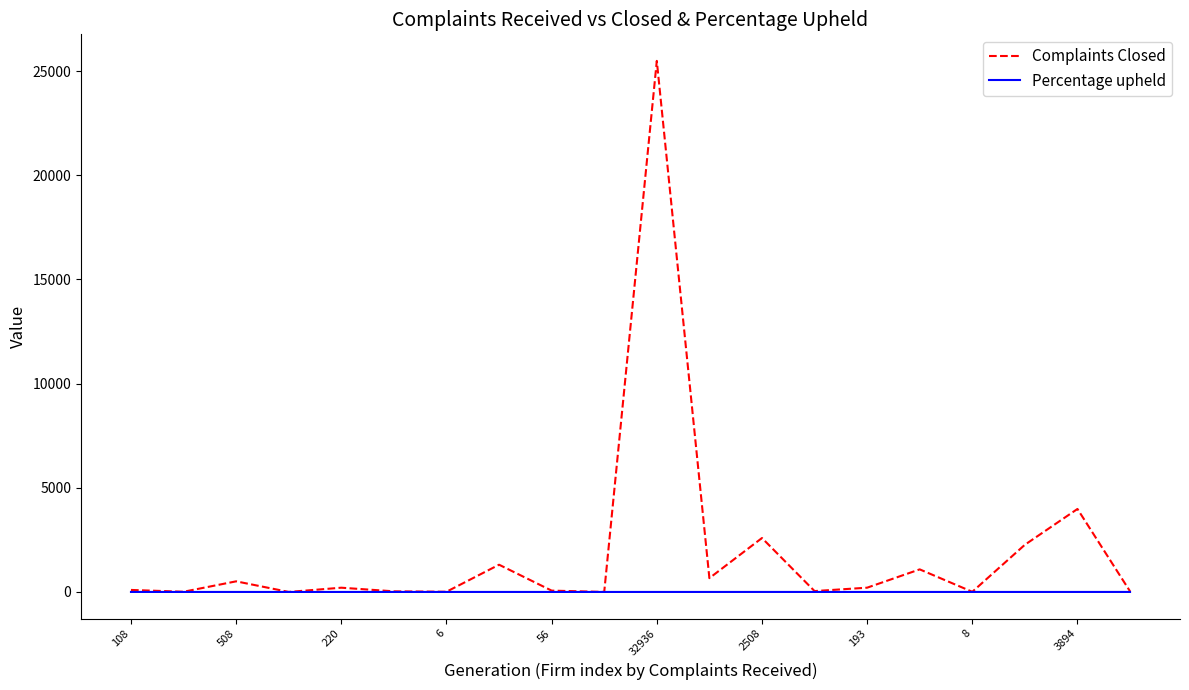

Rank the series by their maximum value, from highest to lowest.

Complaints Closed, Percentage upheld